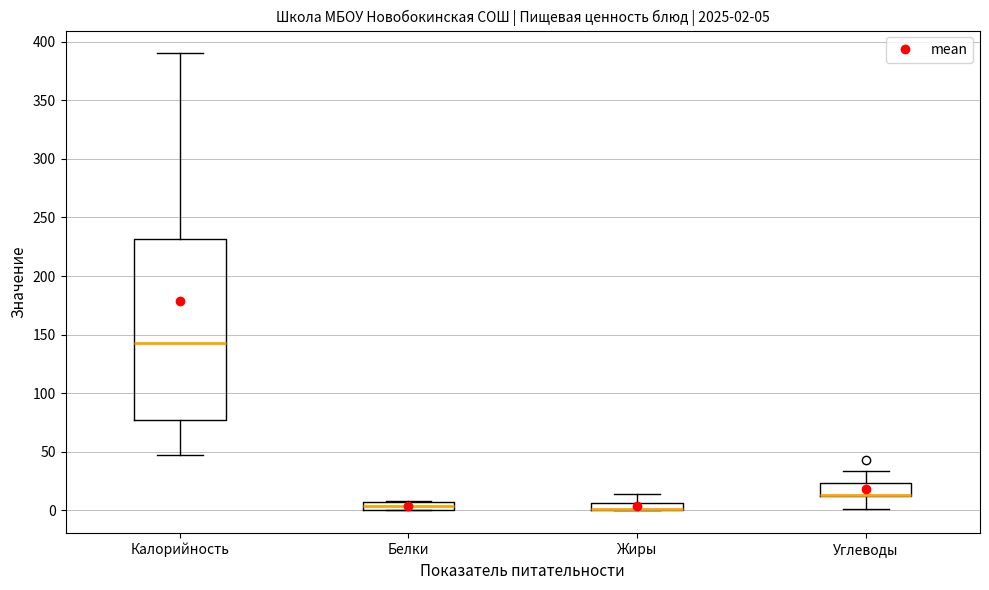

Comparing the boxes themselves (not the whiskers), which one is the tallest?

Калорийность